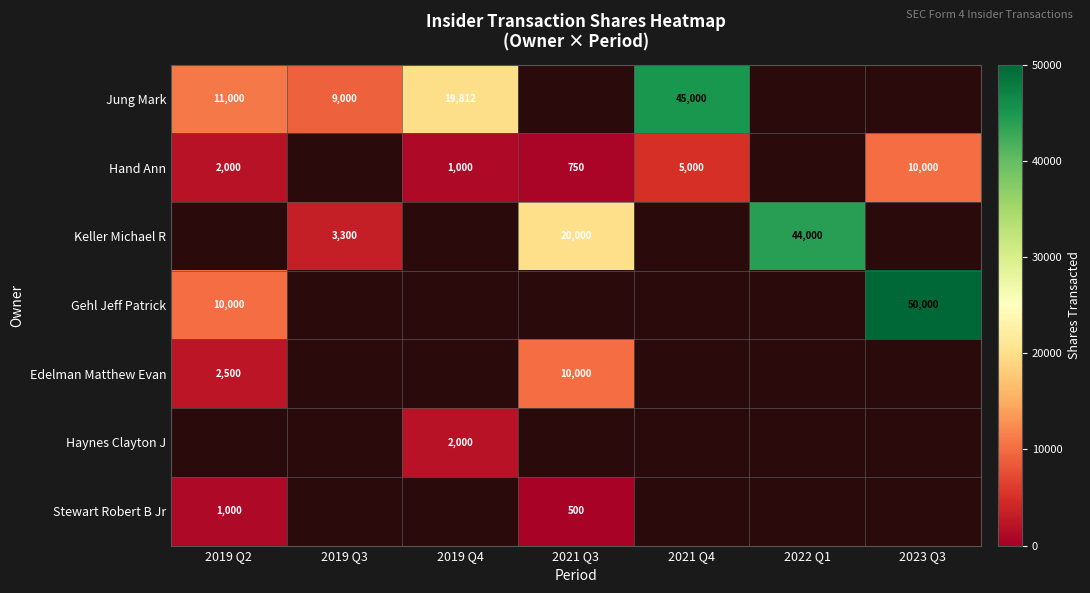

Between 2019 Q2 and 2022 Q1, which is larger?

2022 Q1